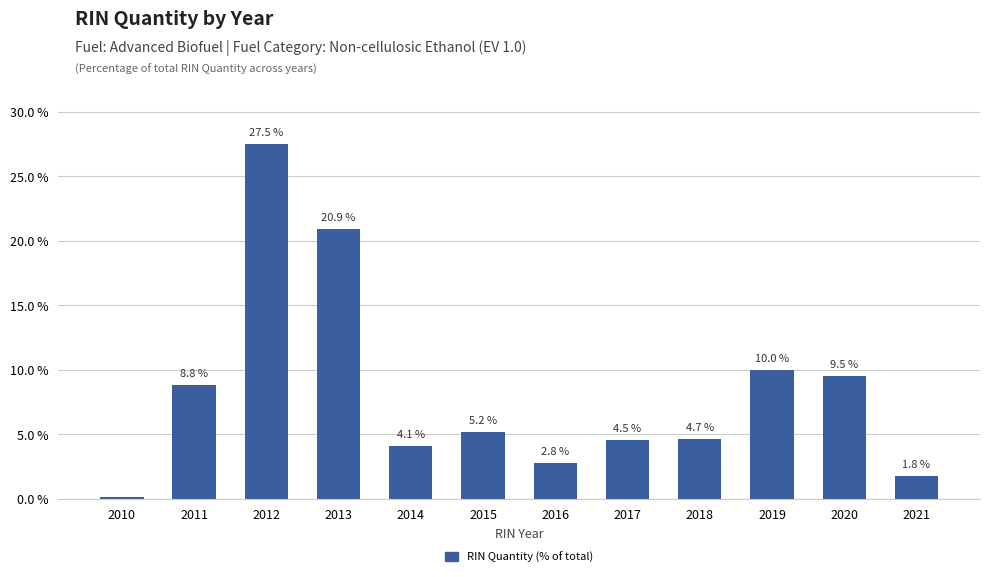

What is the value of the 9th bar from the left?

4.7